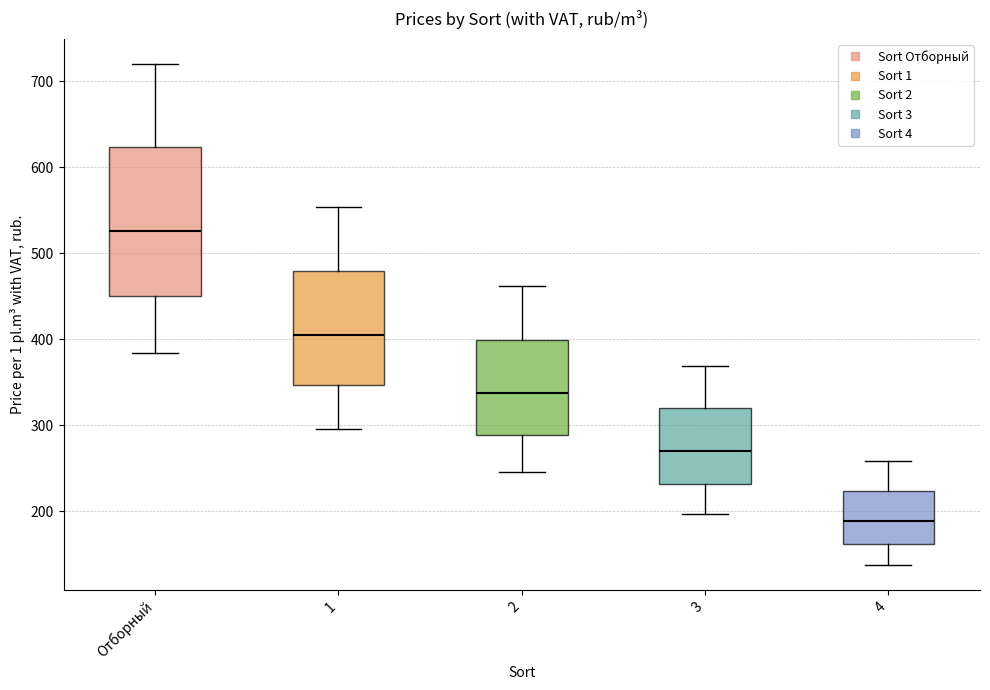

Reading left to right, read every box against the y-axis: the position of its median line, the range the box covers, and the ends of its whiskers. The values are not printed on the chart, so give them approximately, as read against the axis.

Отборный: median 530, box 450 to 620, whiskers 380 to 720
1: median 410, box 350 to 480, whiskers 300 to 550
2: median 340, box 290 to 400, whiskers 250 to 460
3: median 270, box 230 to 320, whiskers 200 to 370
4: median 190, box 160 to 220, whiskers 140 to 260